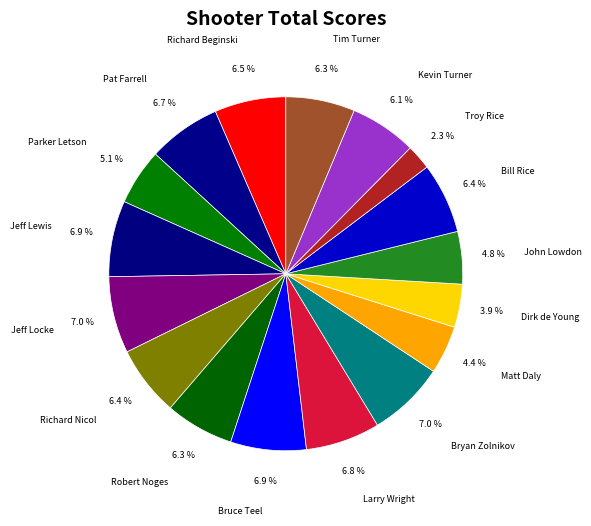

What percentage is the Pat Farrell slice, to the nearest percent?

7%